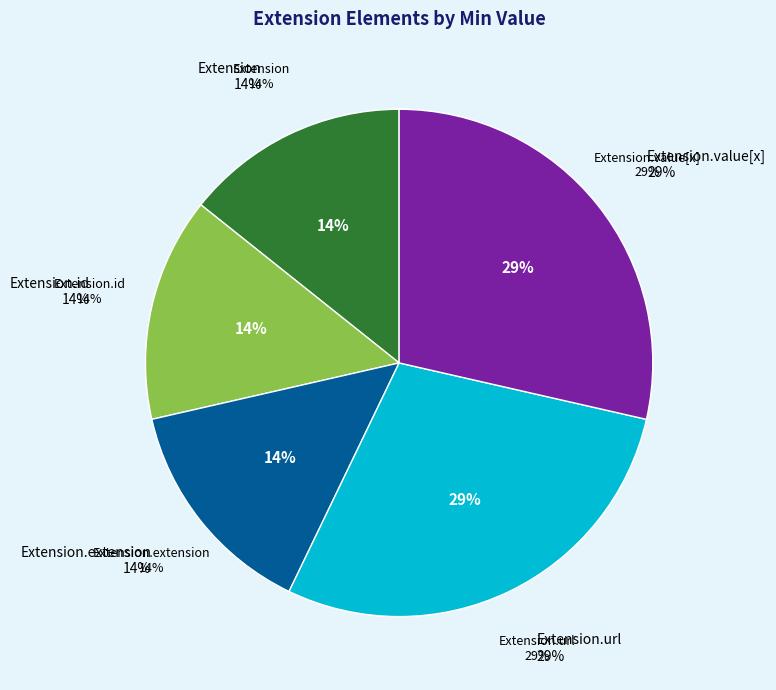

Count the number of slices in the pie.

5